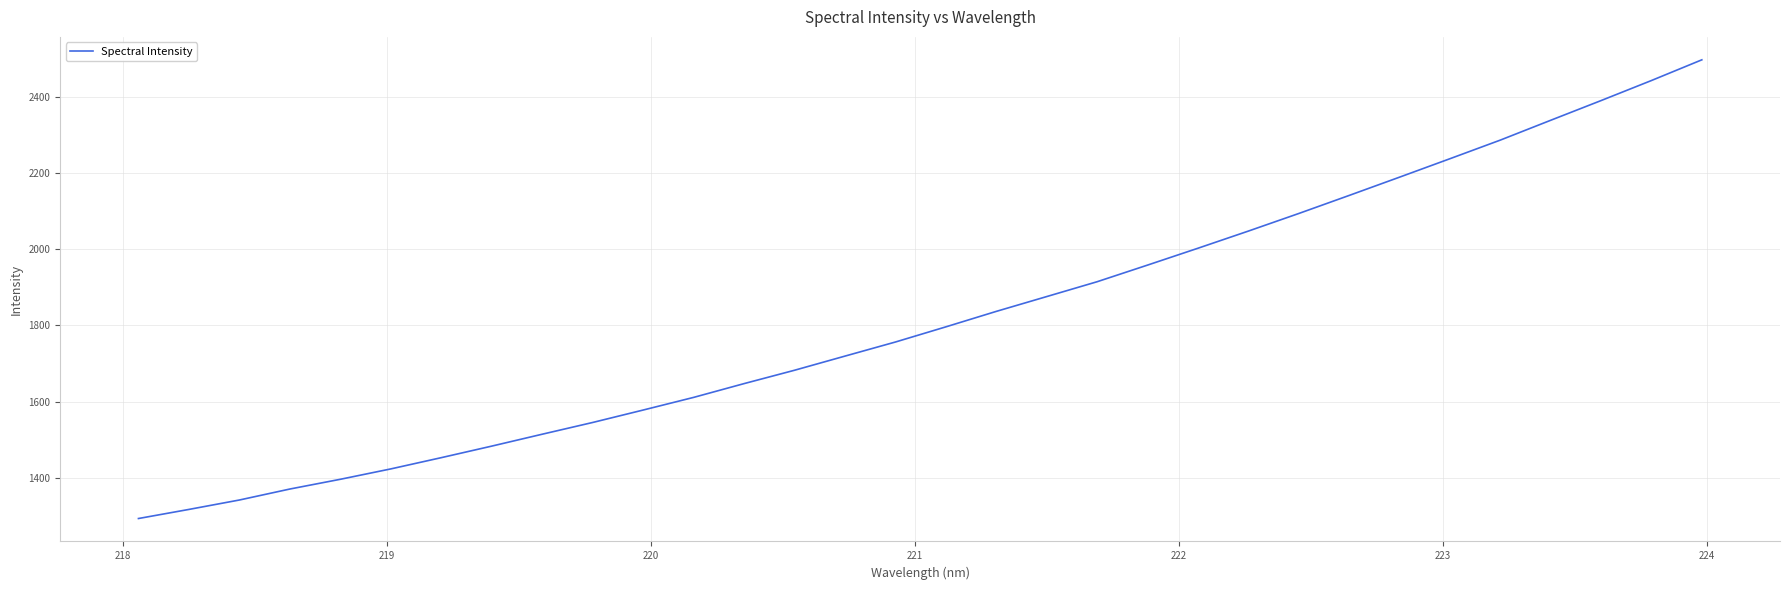

What is the maximum value shown in the chart?

2496.6